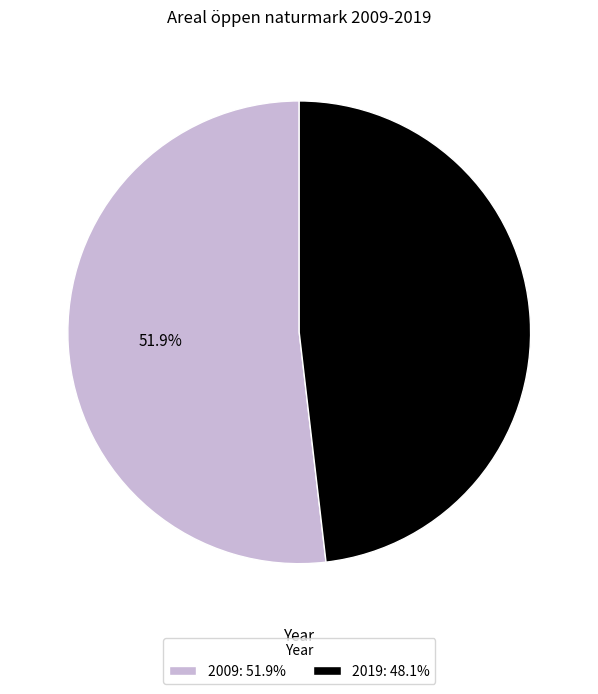

Does 2019 represent more than half of the total?

No